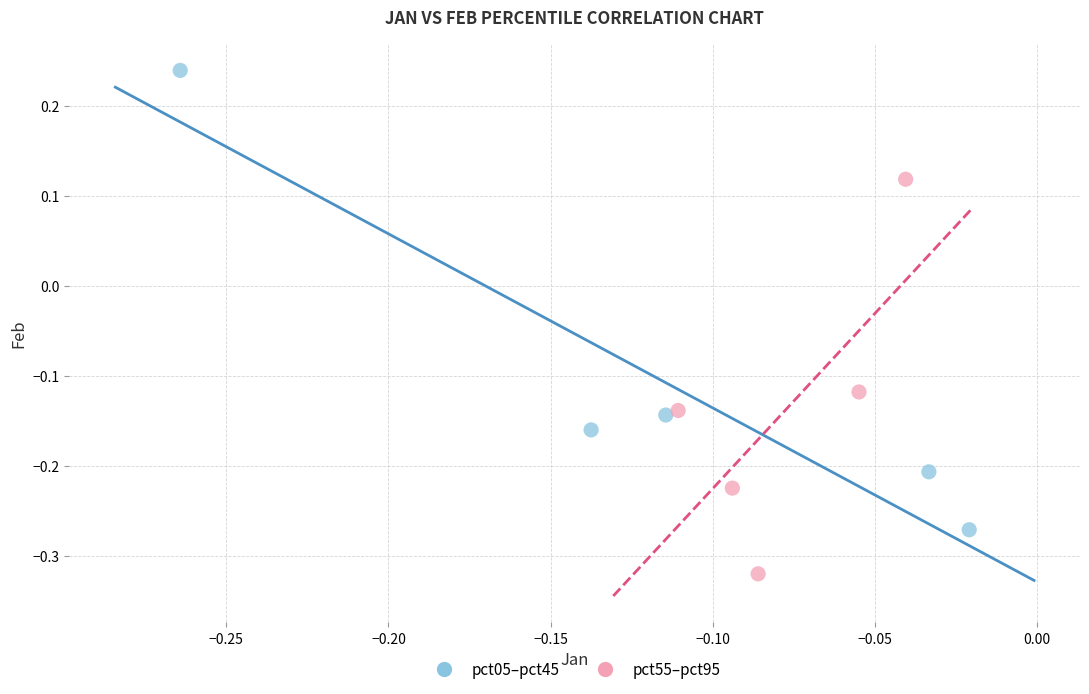

Which series has the largest Y range (max minus min)?

pct05–pct45